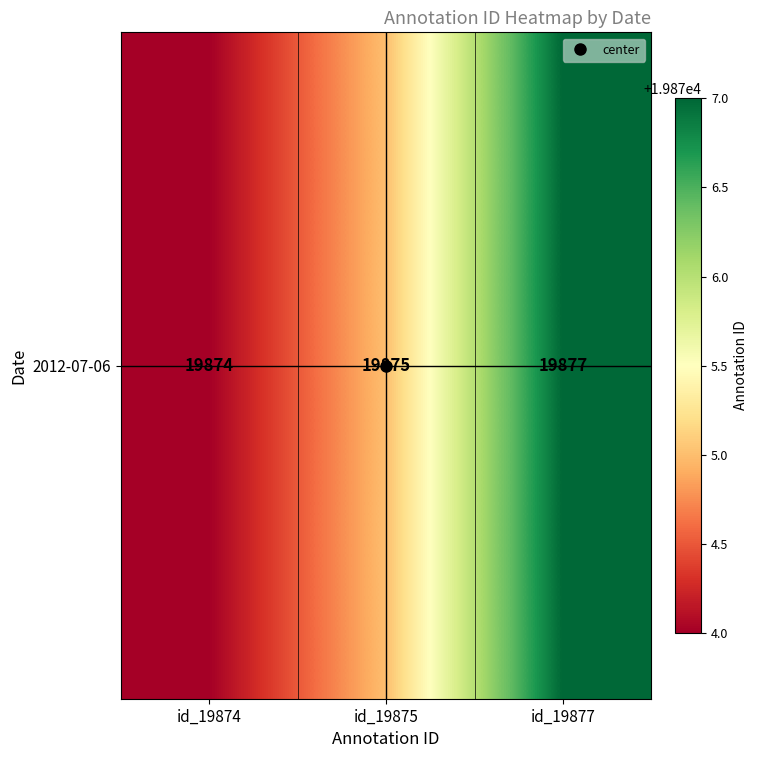

Reading left to right, what are all the values shown in this chart?

19874	19875	19877